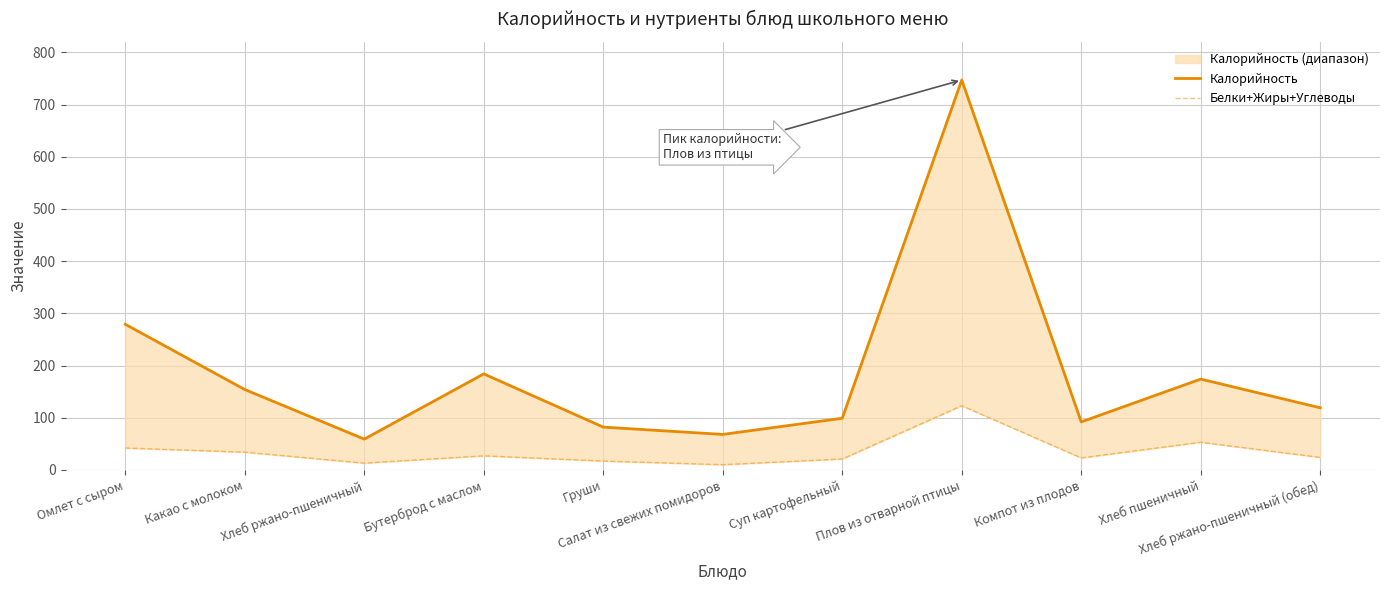

What is the difference between the highest and lowest values at Омлет с сыром?

237